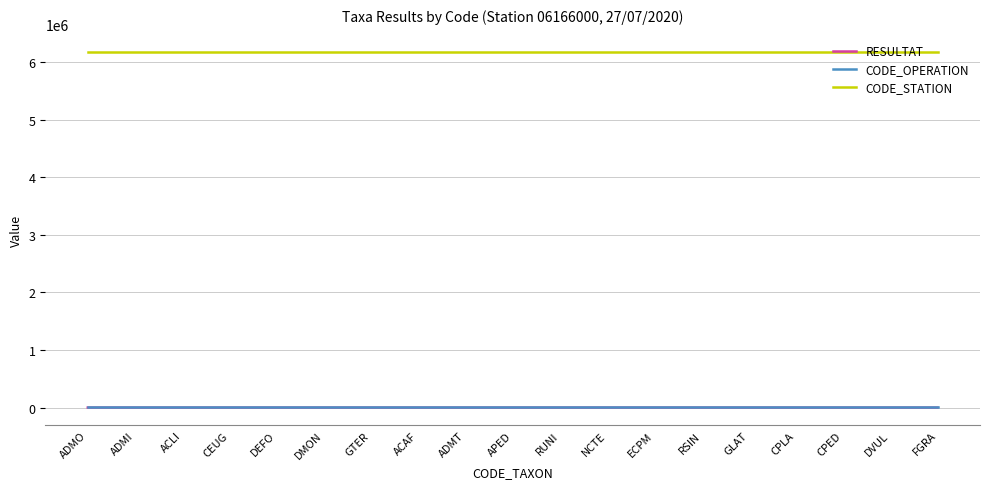

True or false: CODE_STATION and RESULTAT intersect in this chart.

False